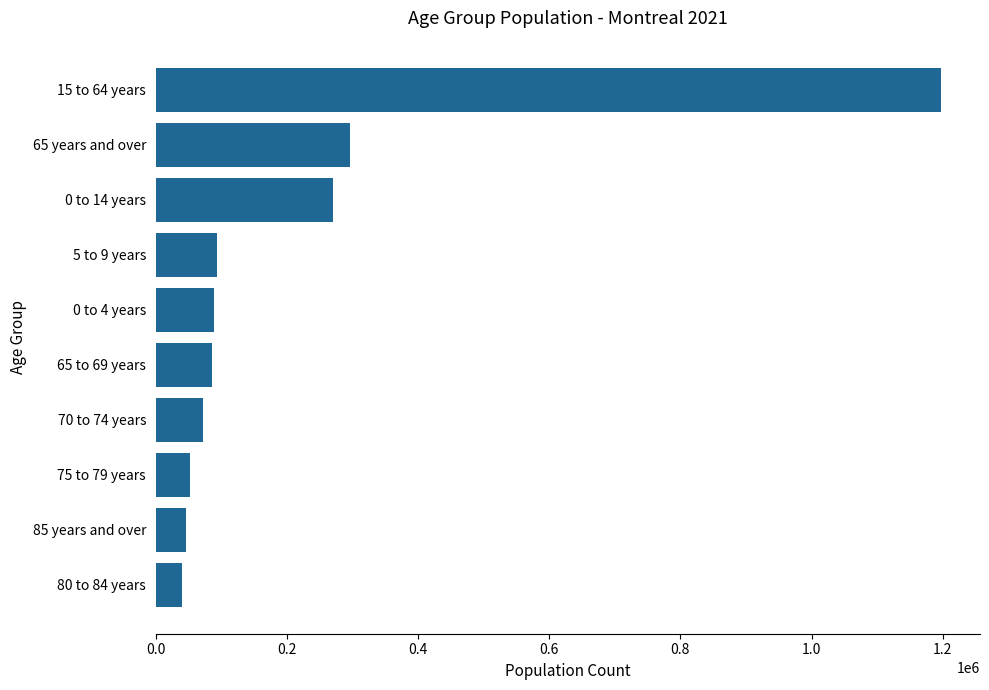

Approximately how many times larger is the value at 85 years and over compared to 75 to 79 years?

0.9